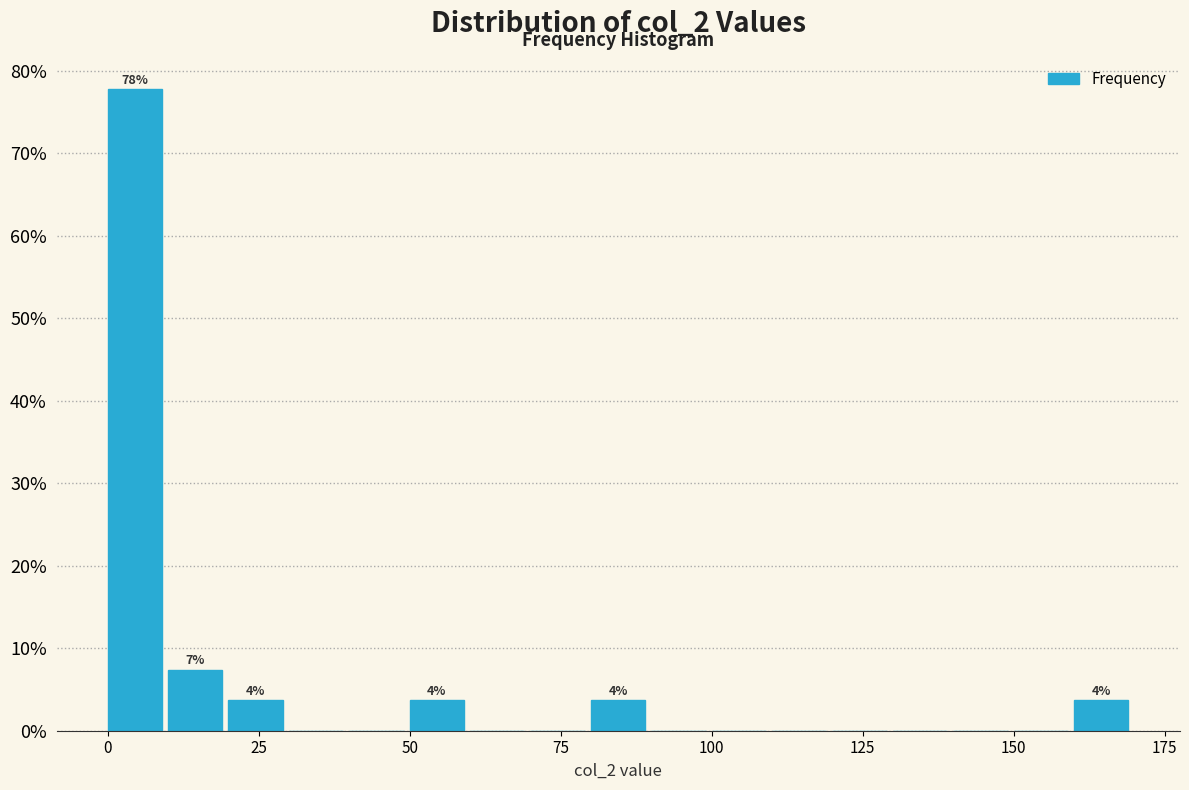

Around what value on the x-axis is the tallest bar? Give the approximate position of its centre, as read against the axis.

5